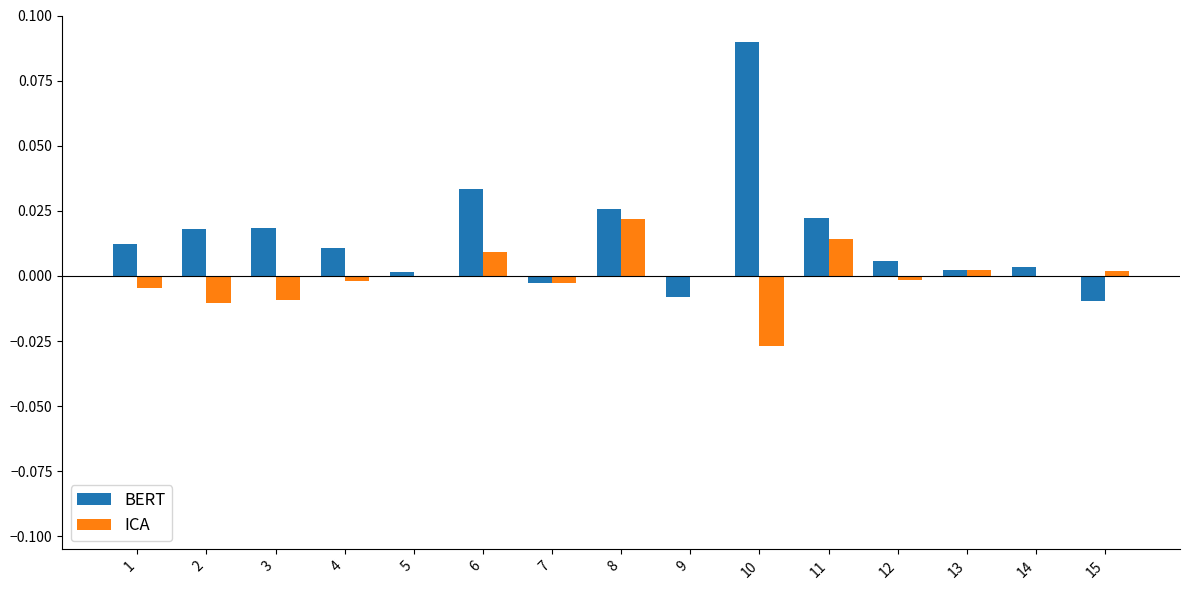

Count the number of categories in the chart.

15